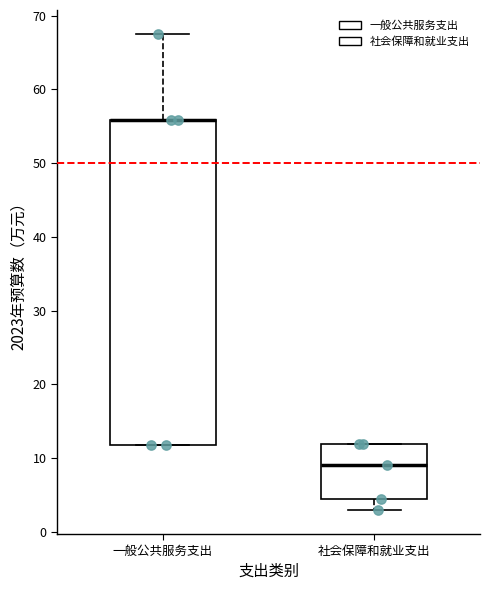

Reading left to right, read every box against the y-axis: the position of its median line, the range the box covers, and the ends of its whiskers. The values are not printed on the chart, so give them approximately, as read against the axis.

一般公共服务支出: median 56 (drawn on the box's upper edge), box 12 to 56, whiskers 12 to 68
社会保障和就业支出: median 9, box 4 to 12, whiskers 3 to 12